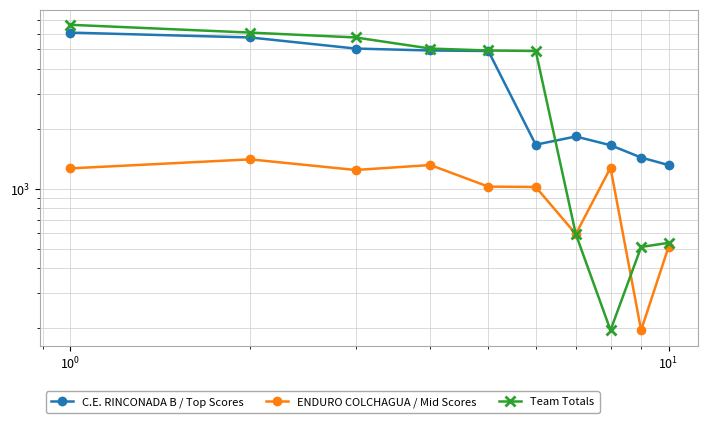

Is it true that ENDURO COLCHAGUA / Mid Scores equals 262 at 8?

False